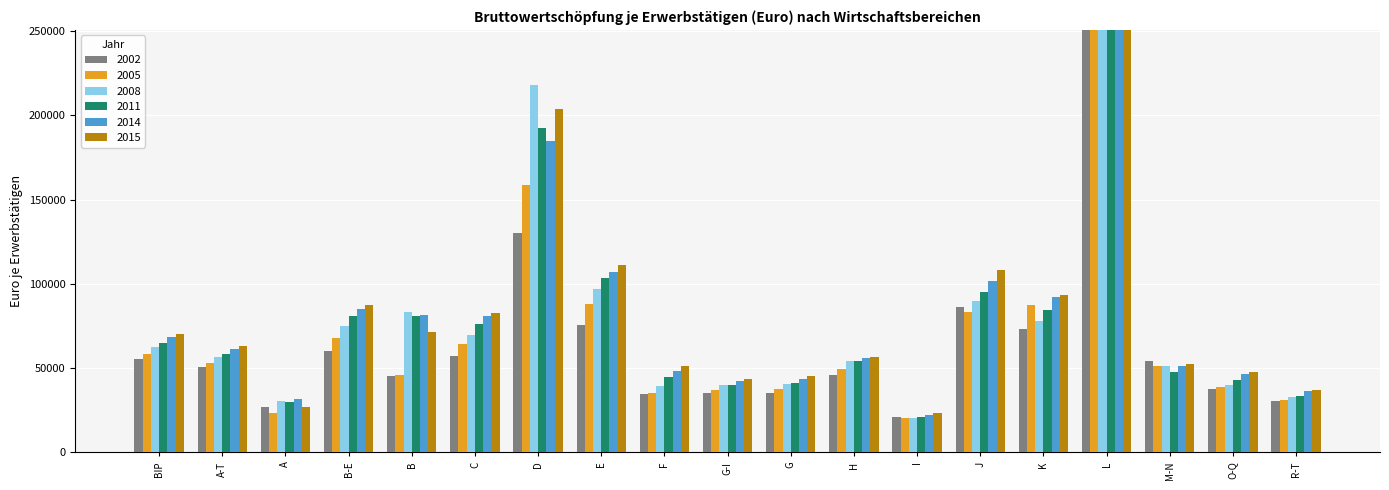

How many bars are there in total?

114